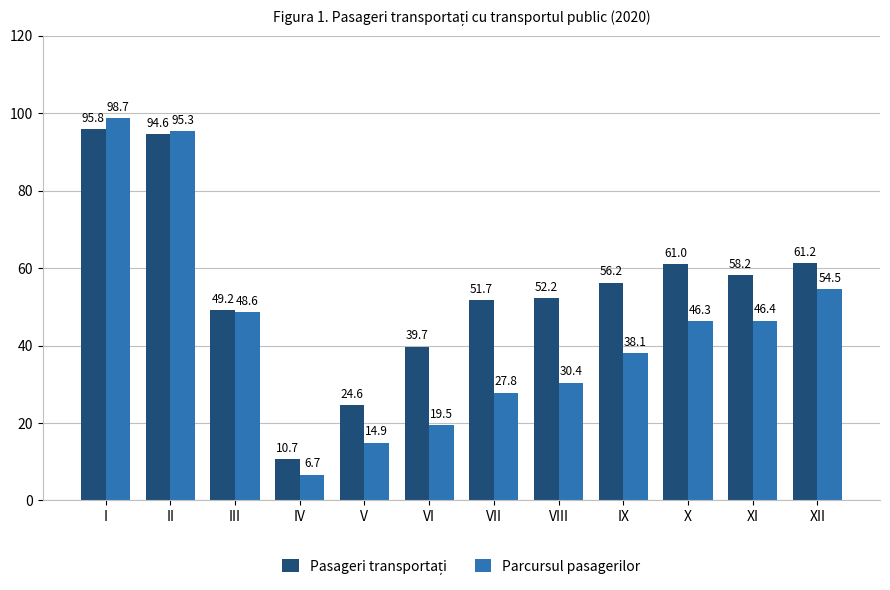

What is the difference between the maximum and minimum values in the Parcursul pasagerilor series?

92.0